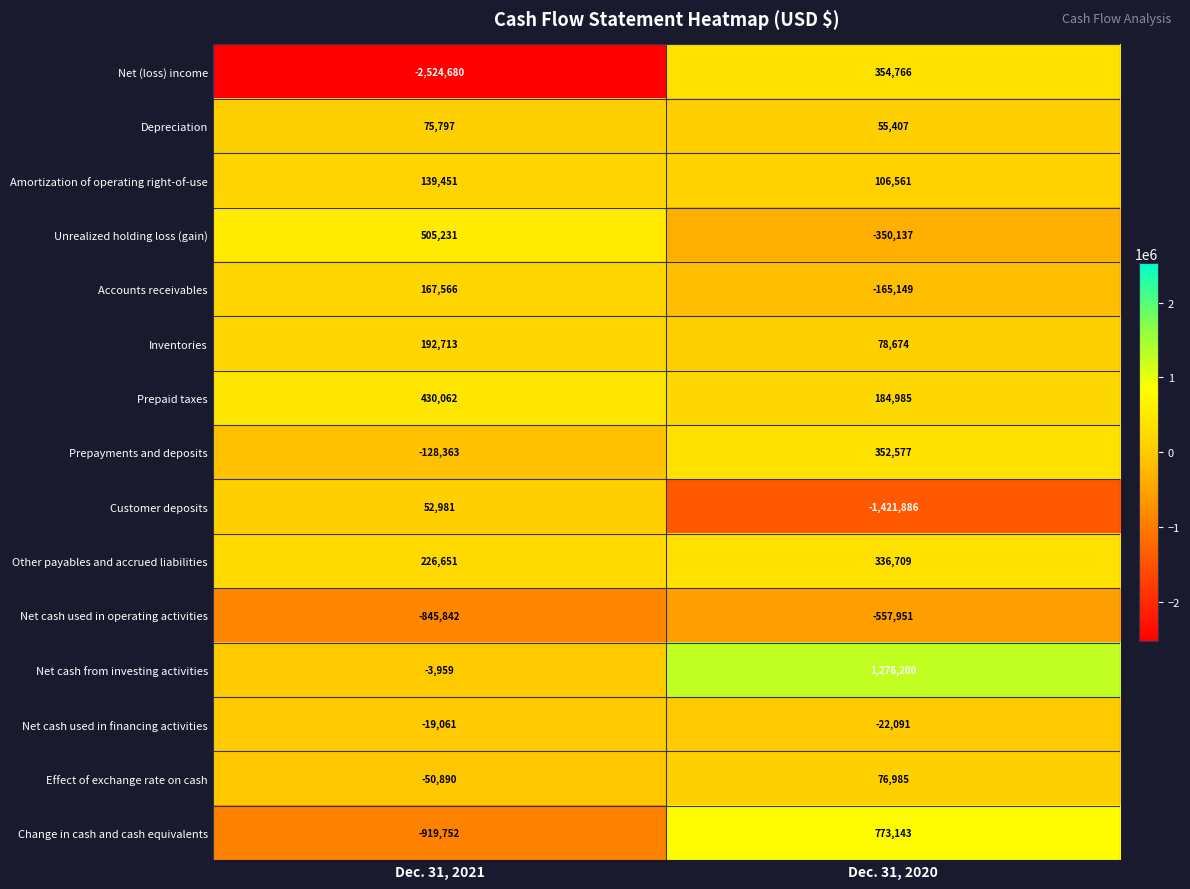

List the series in order of their peak value, highest first.

Net cash from investing activities, Change in cash and cash equivalents, Unrealized holding loss (gain), Prepaid taxes, Net (loss) income, Prepayments and deposits, Other payables and accrued liabilities, Inventories, Accounts receivables, Amortization of operating right-of-use, Effect of exchange rate on cash, Depreciation, Customer deposits, Net cash used in financing activities, Net cash used in operating activities